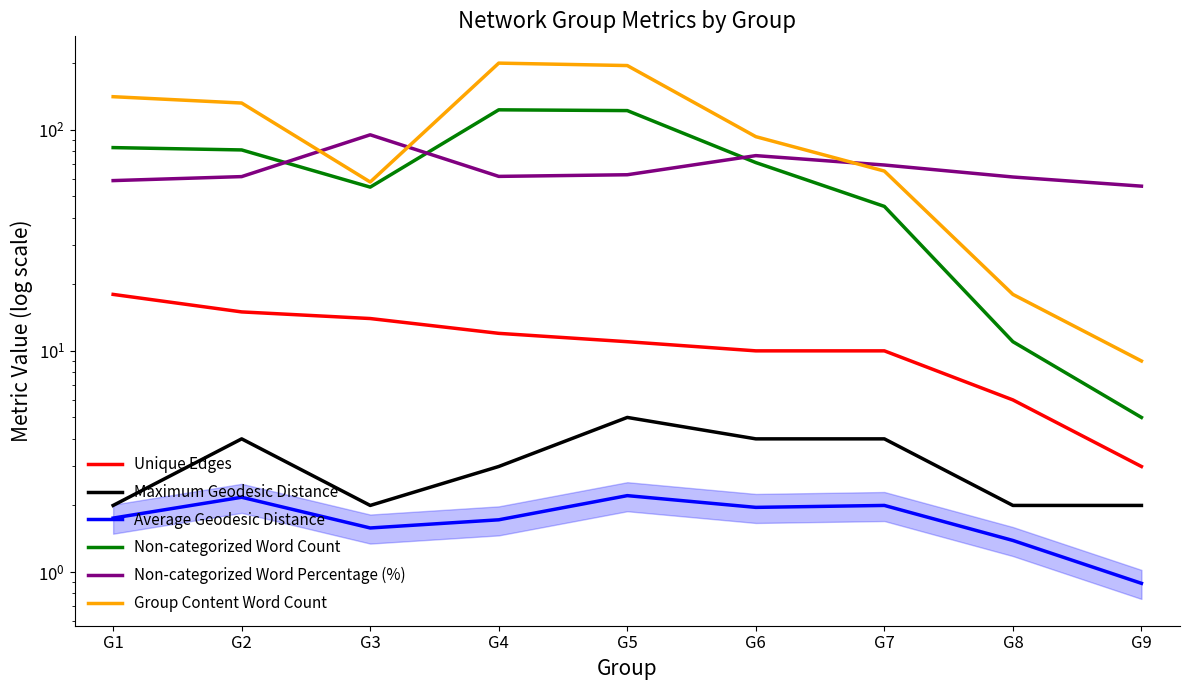

Does the chart display data point markers on the line(s)?

No